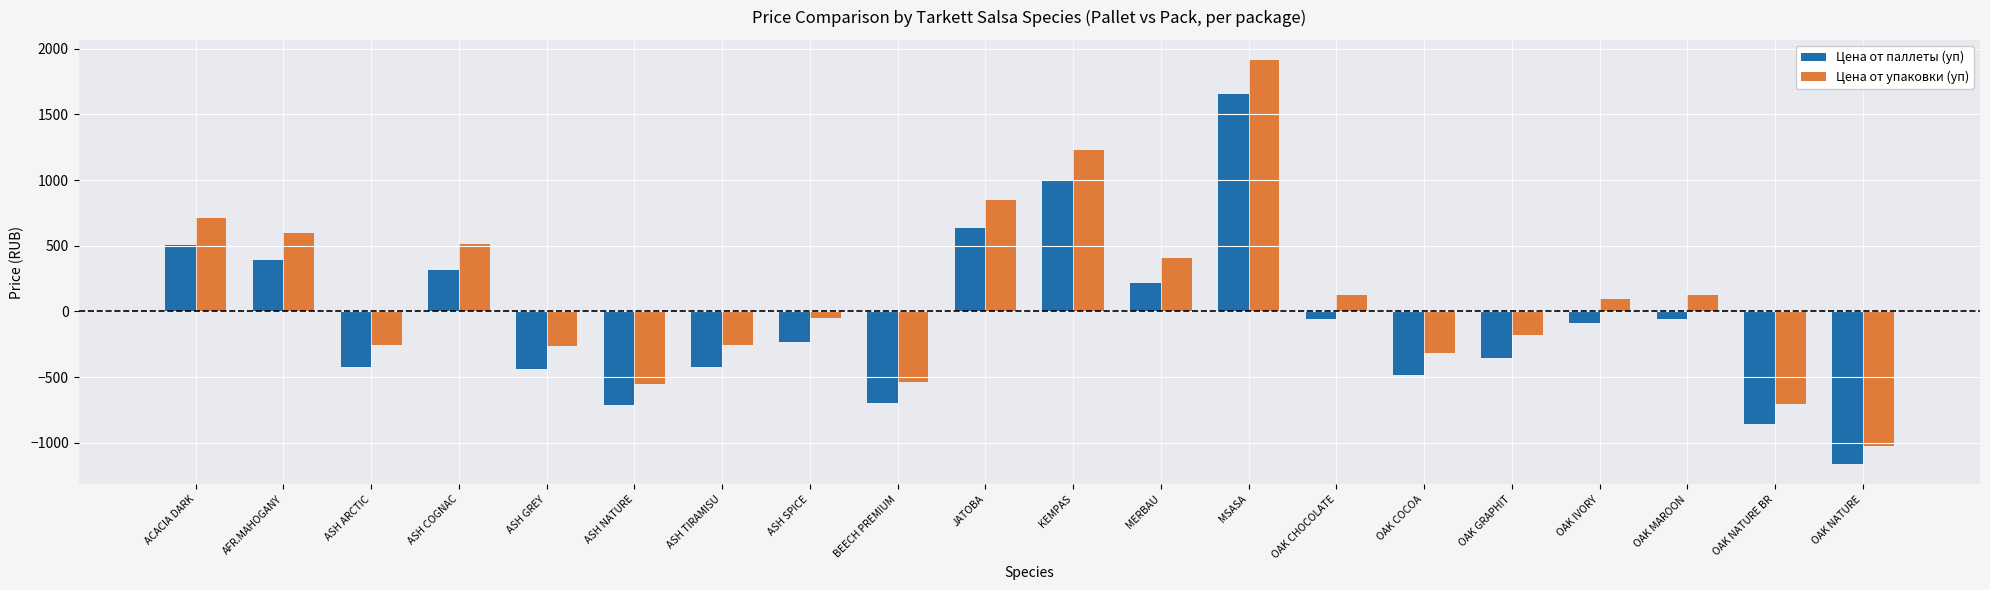

What is the difference between the second highest and second lowest values in the Цена от упаковки (уп) series?

1933.1